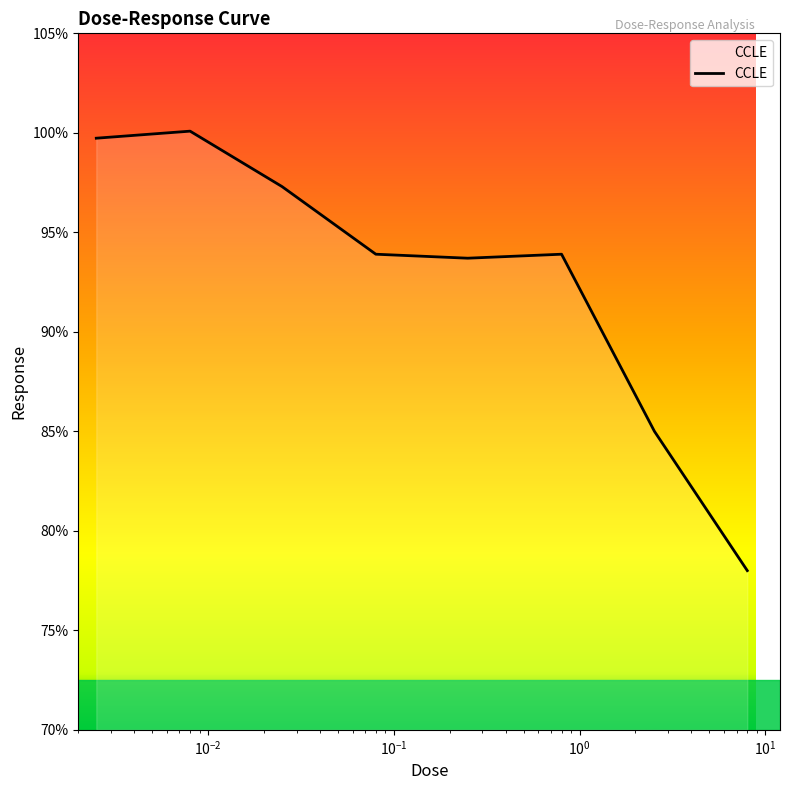

True or false: there are more than 1 points higher than both neighbors.

True